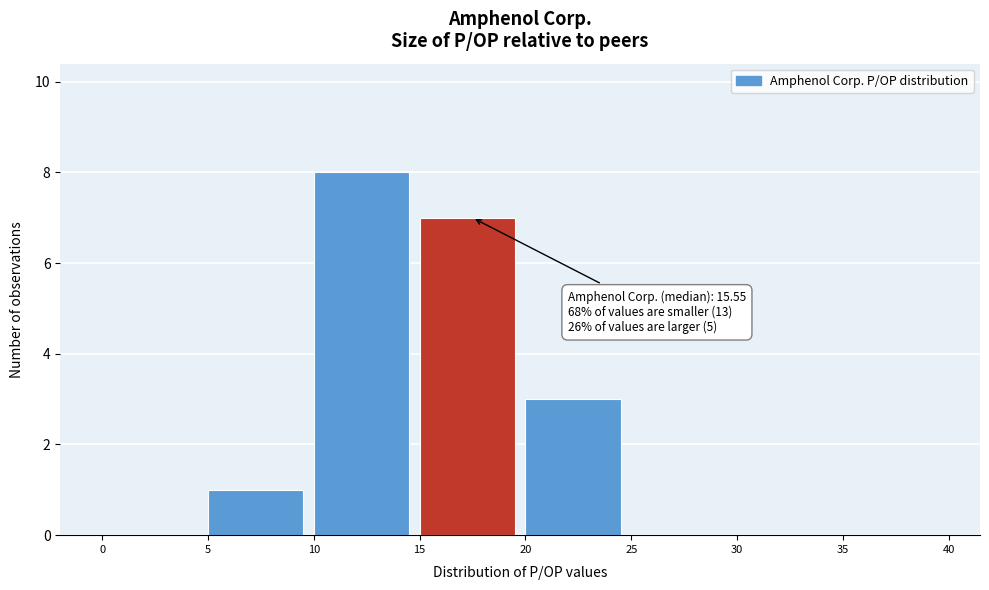

Over which range of the x-axis is the bar tallest?

10 to 15